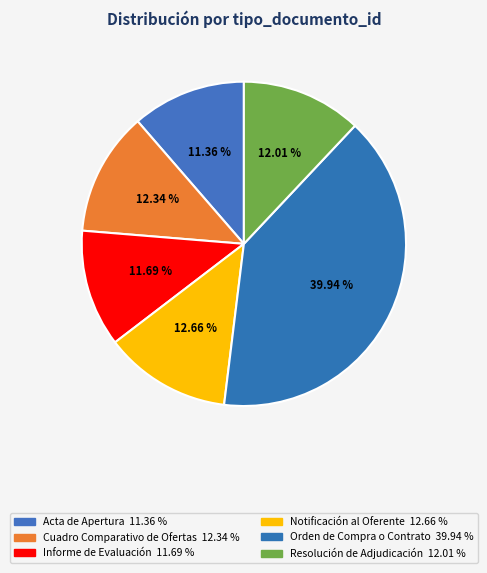

What is the ratio of the value at Cuadro Comparativo de Ofertas to the value at Resolución de Adjudicación?

1.0